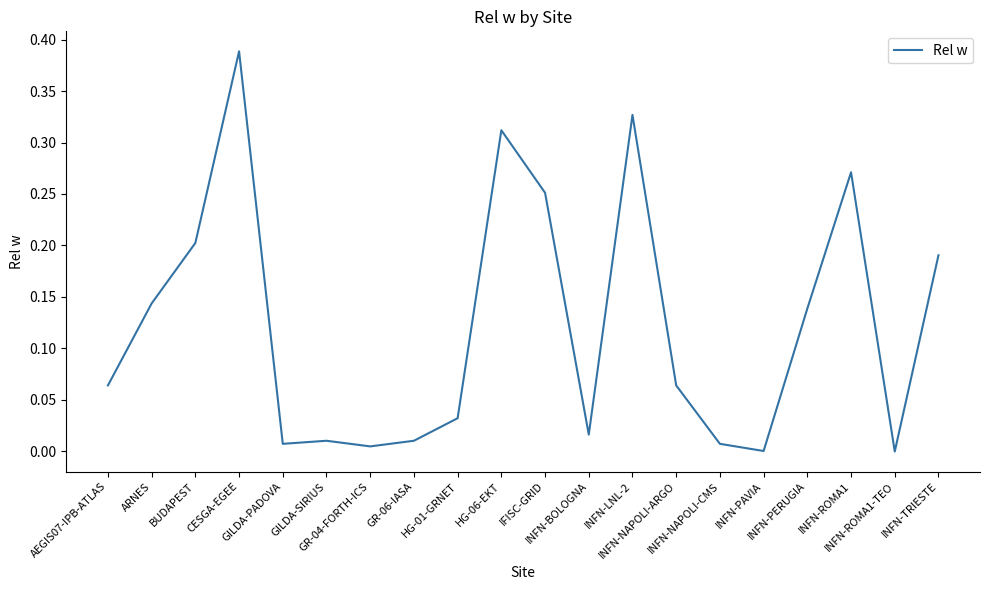

What position from the left is HG-01-GRNET?

9